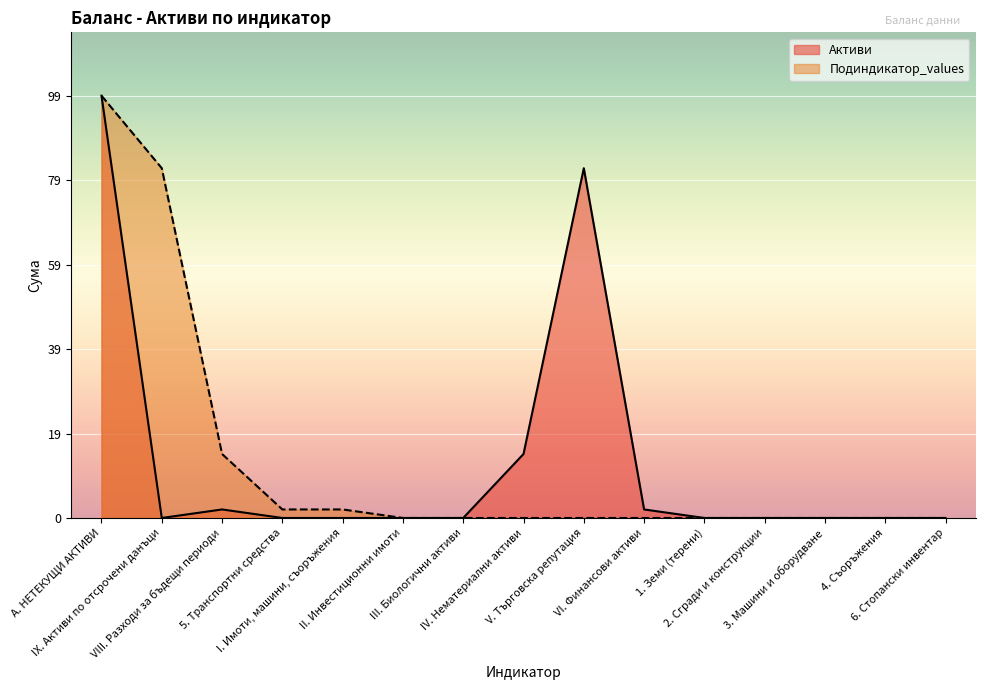

How many interior local valleys does the Активи series have?

1